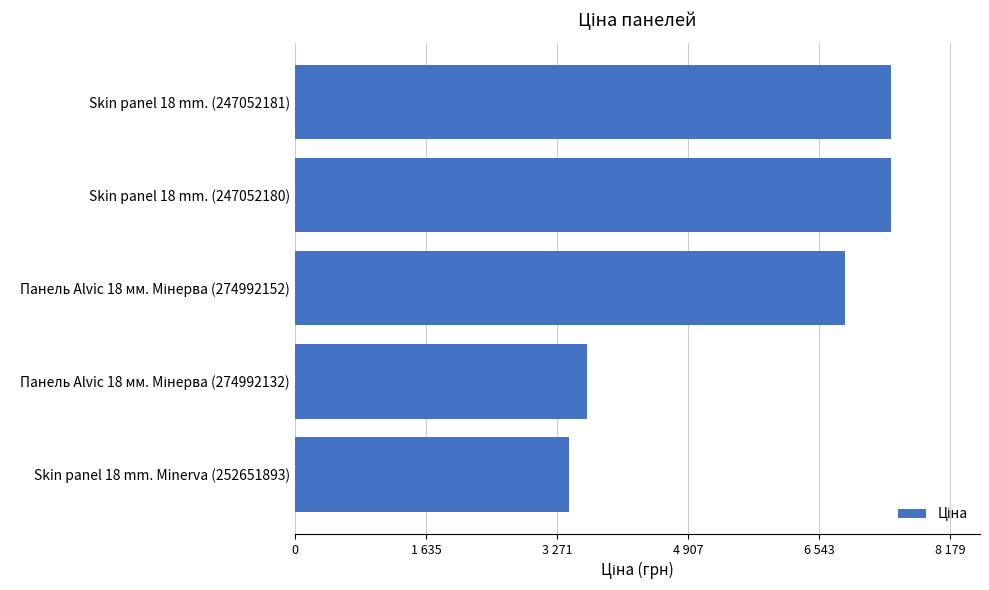

What is the average value?

5760.6